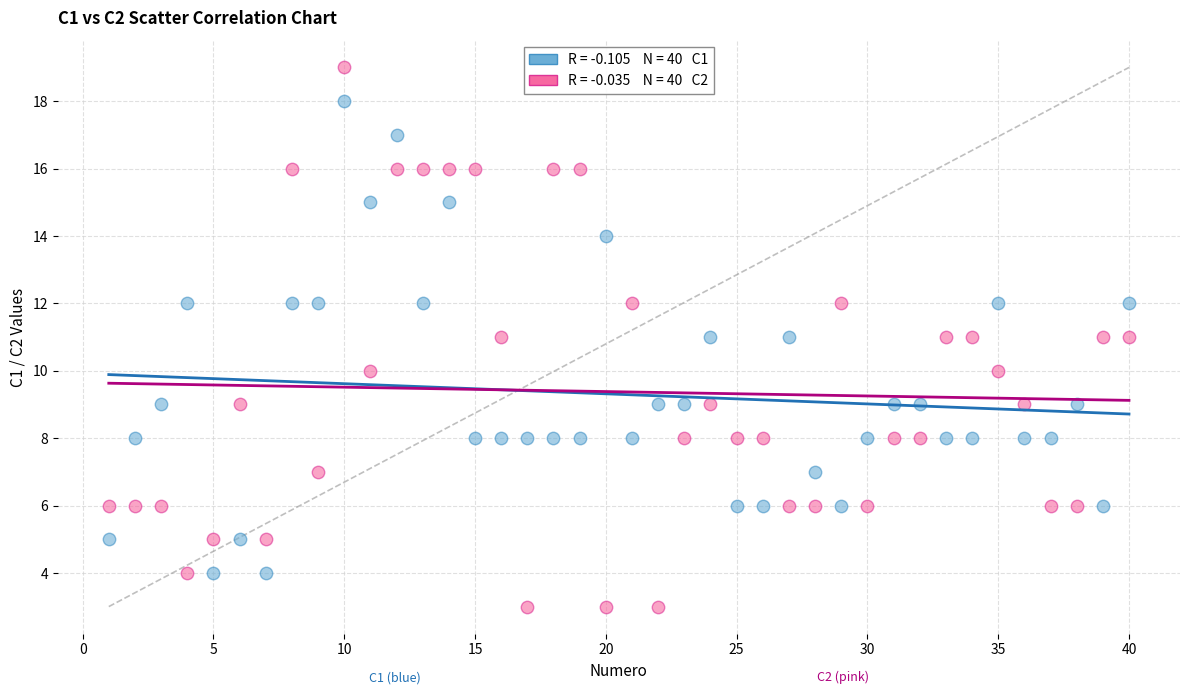

Across all data points, what is the range of Y values (max minus min)?

16